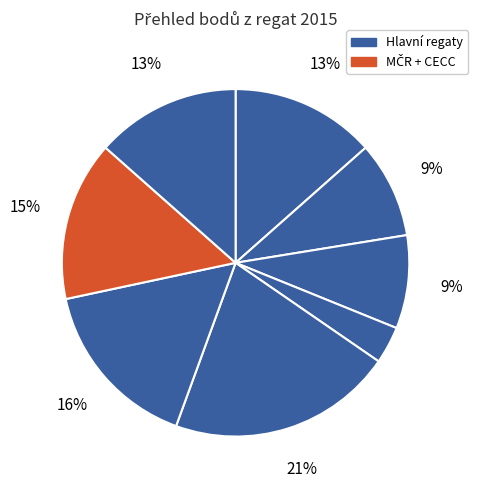

How many slices are in this pie chart?

8